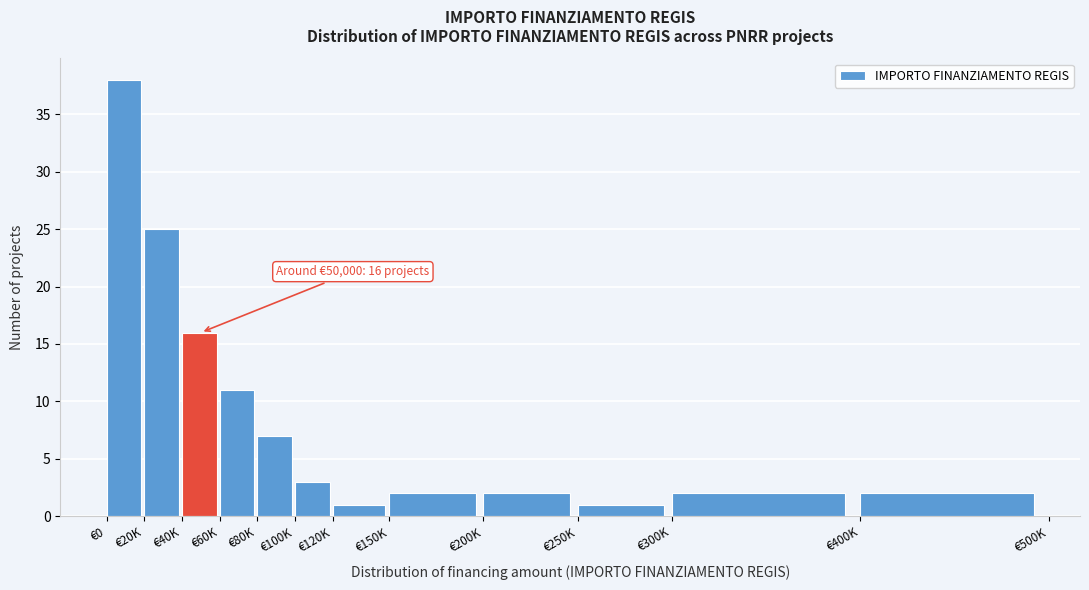

Reading left to right, transcribe all the data shown in this chart.

€0=38	€20K=25	€40K=16	€60K=11	€80K=7	€100K=3	€120K=1	€150K=2	€200K=2	€250K=1	€300K=2	€400K=2